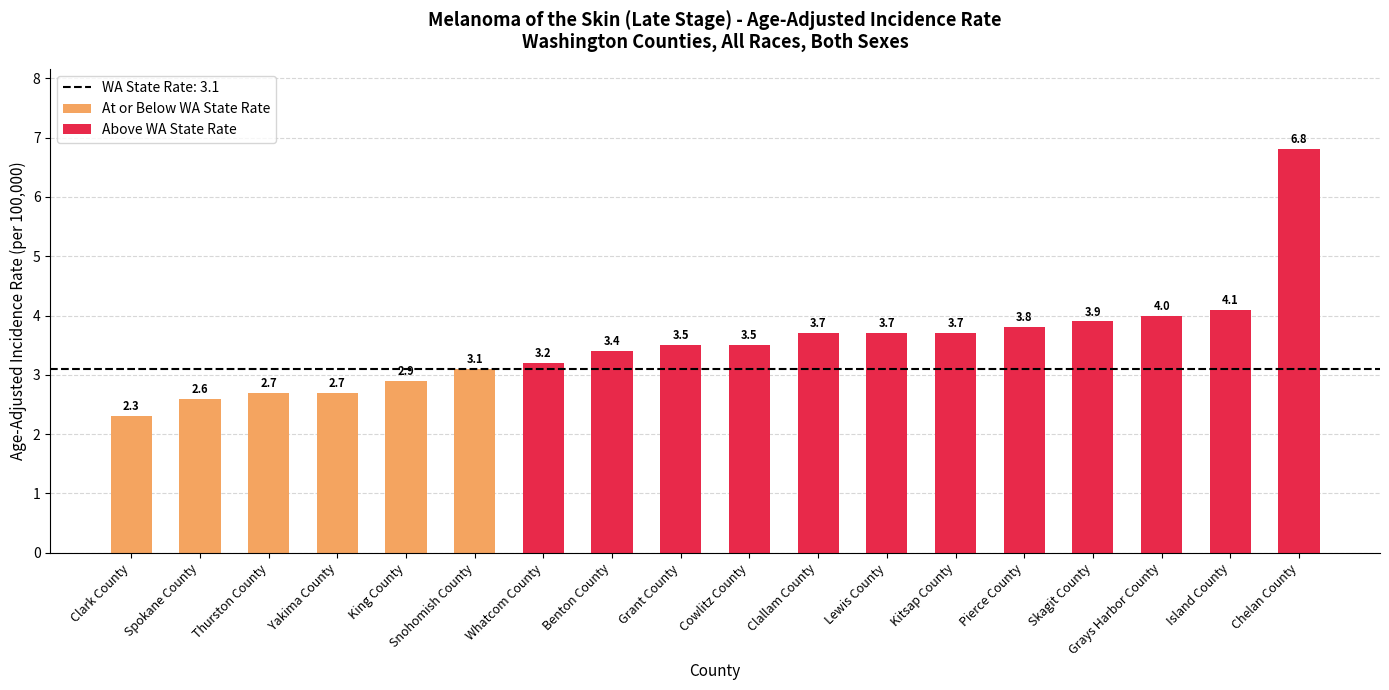

At which label is the value closest to 4?

Grays Harbor County